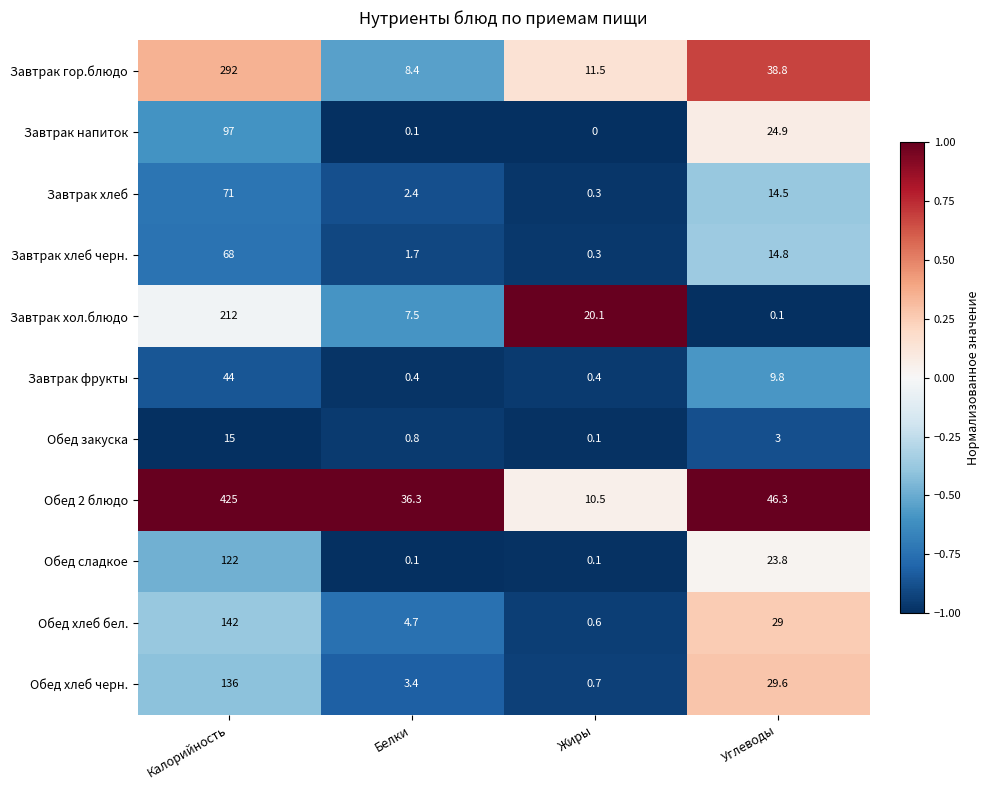

At which category is the sum across all series the highest?

Калорийность